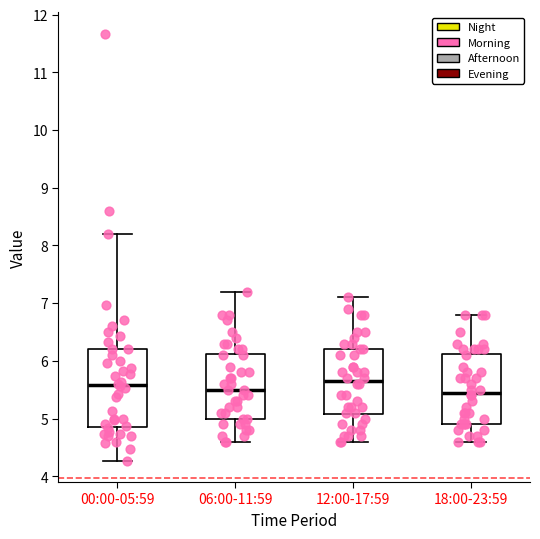

Reading left to right, transcribe this box plot: for each box, give where its median line is, the range the box spans, and where its two whiskers end, as read against the y-axis. The values are not printed on the chart, so give them approximately, as read against the axis.

00:00-05:59: median 5.6, box 4.9 to 6.2, whiskers 4.3 to 8.2
06:00-11:59: median 5.5, box 5.0 to 6.1, whiskers 4.6 to 7.2
12:00-17:59: median 5.7, box 5.1 to 6.2, whiskers 4.6 to 7.1
18:00-23:59: median 5.5, box 4.9 to 6.1, whiskers 4.6 to 6.8